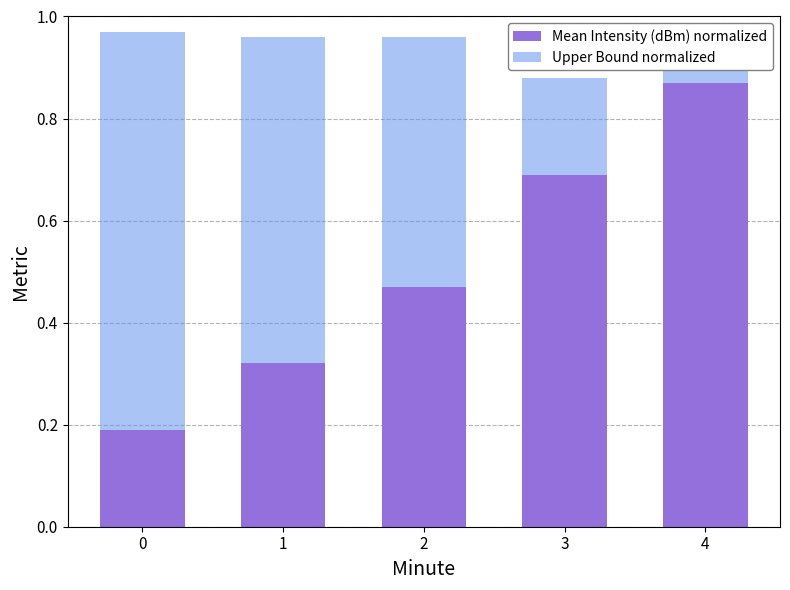

Reading left to right, list all the values displayed in this chart.

Mean Intensity (dBm) normalized: 0.2	0.3	0.5	0.7	0.9
Upper Bound normalized: 0.8	0.6	0.5	0.2	0.1